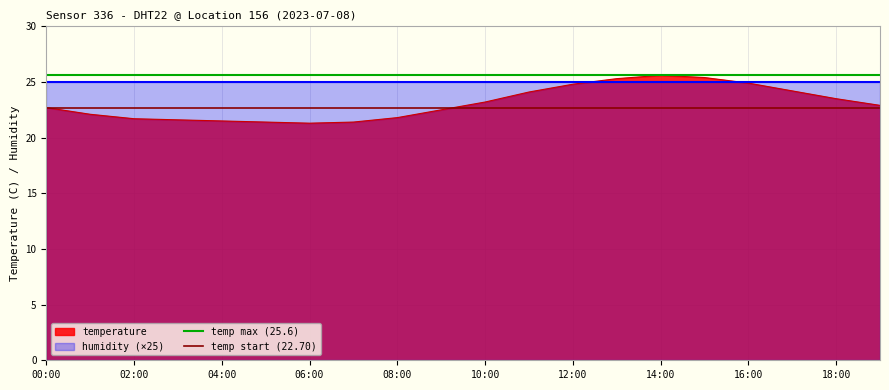

The temperature series shows 32.0 at 10:00. True or false?

False